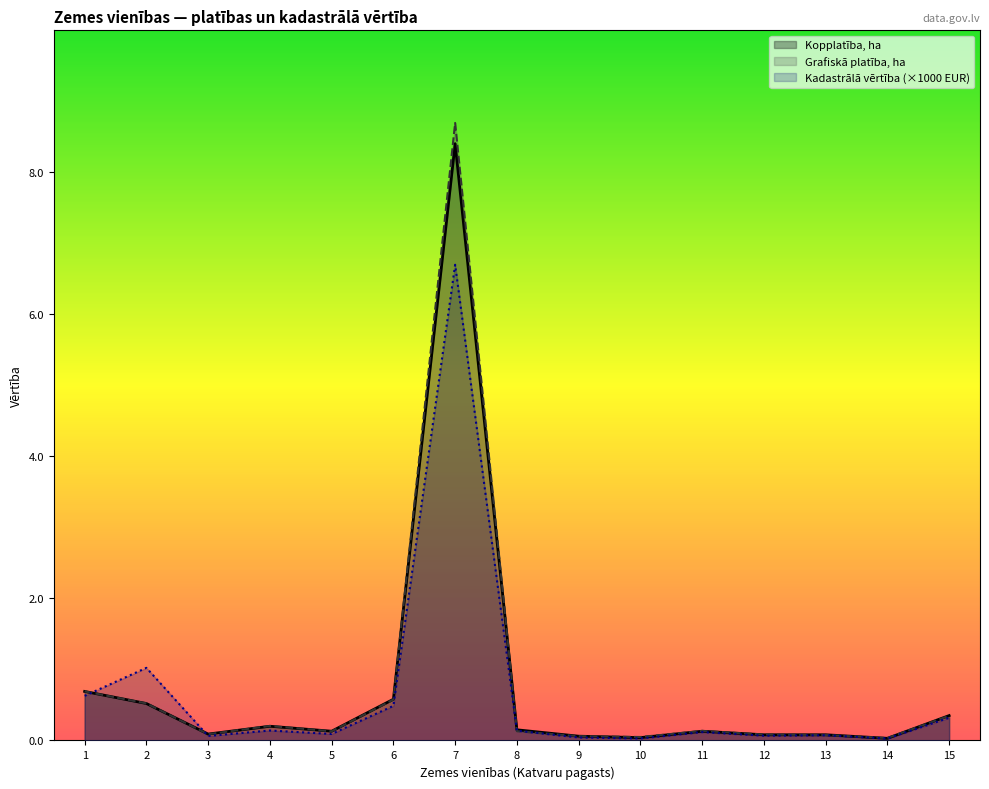

Rank the series at 8 from highest to lowest value.

Kopplatība, ha, Kadastrālā vērtība (×1000 EUR), Grafiskā platība, ha